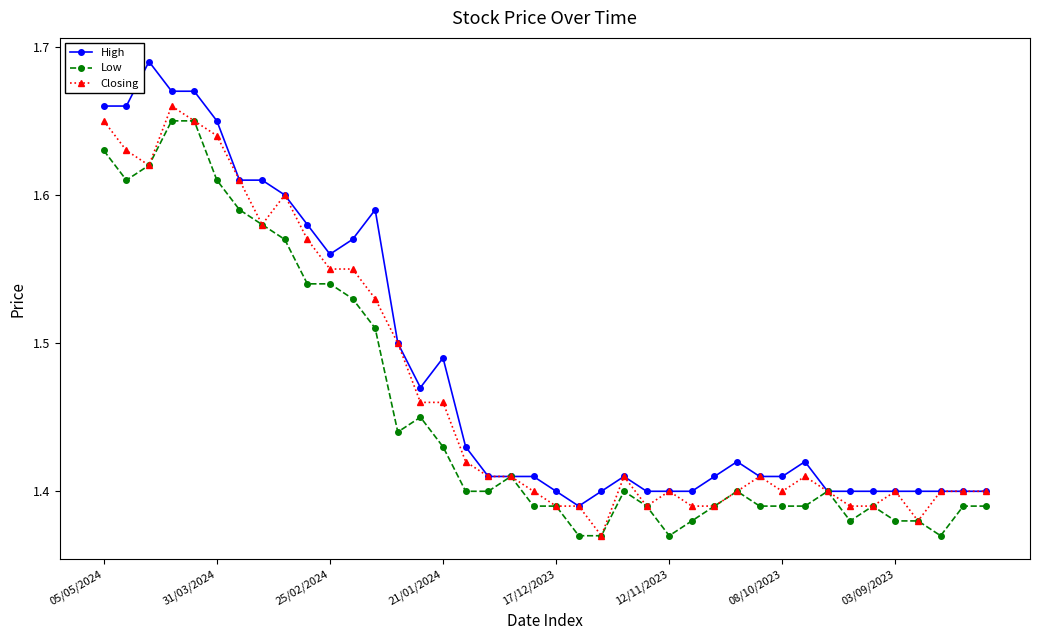

True or false: Low has more than 2 points higher than both neighbors.

True